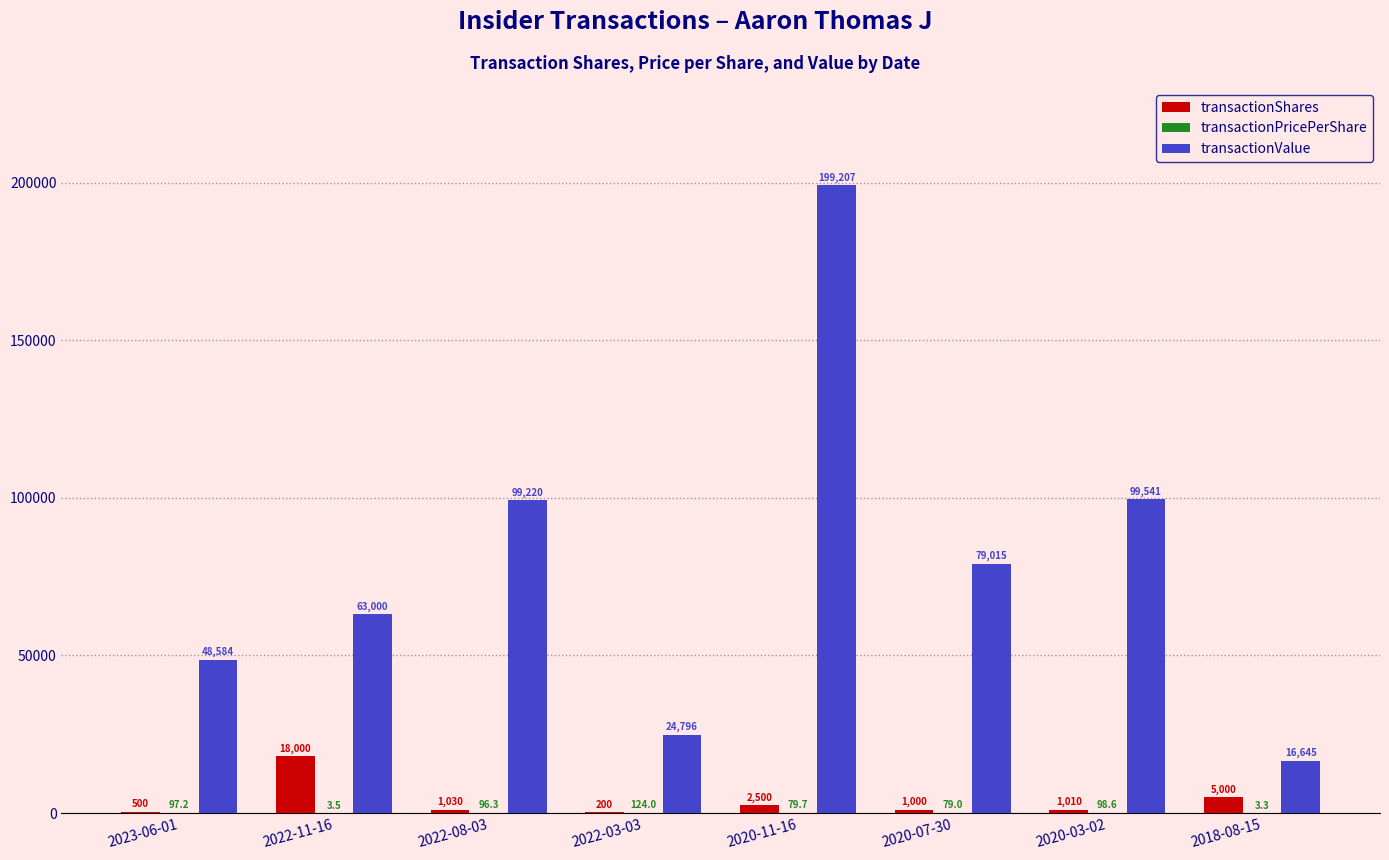

Are the bars grouped side by side (vs. stacked)?

Yes